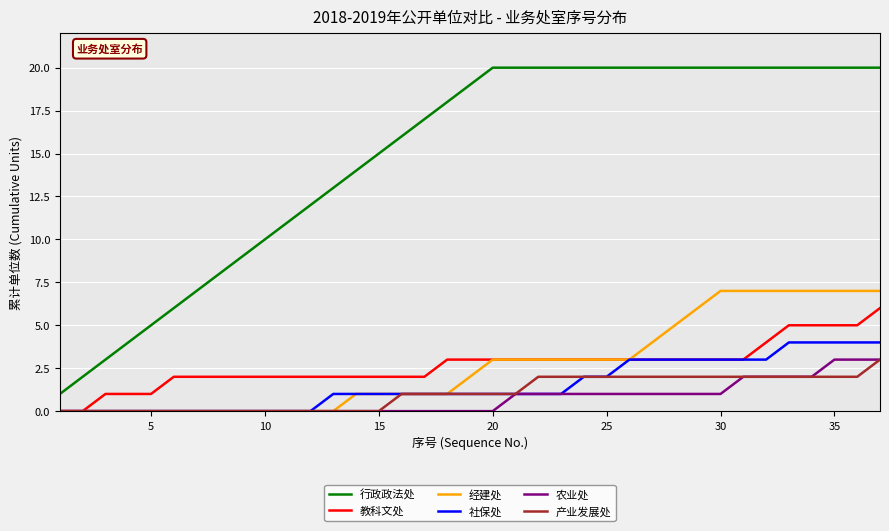

What is the highest value of the 社保处 series?

4